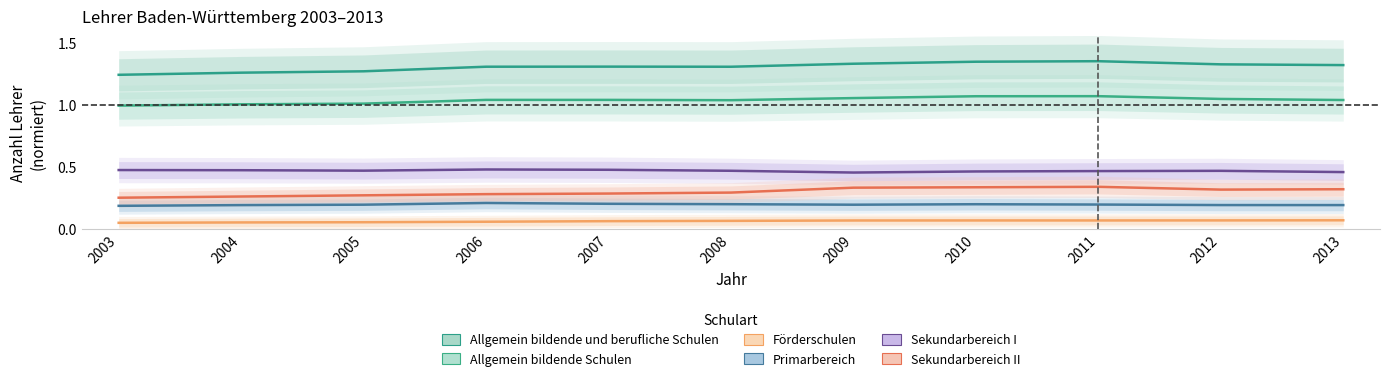

Which series changed the most between 2004 and 2005?

Allgemein bildende und berufliche Schulen